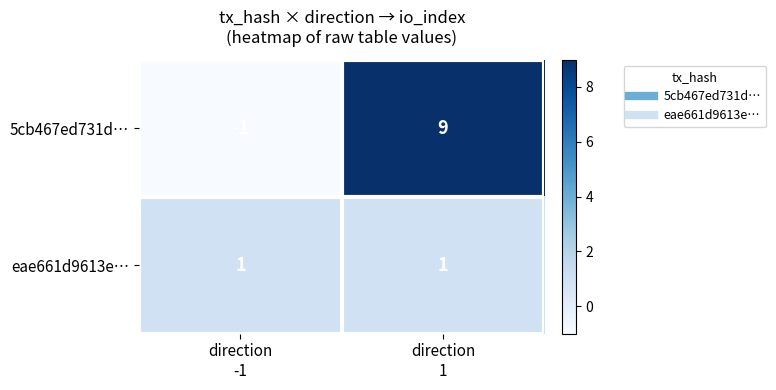

How many categories are shown in the chart?

2